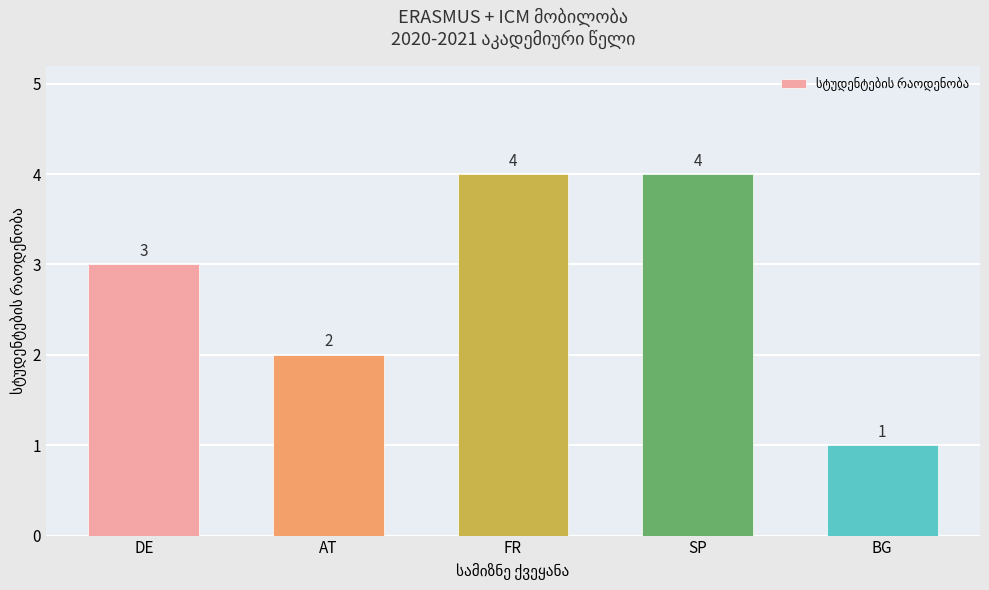

What is the sum of all values?

14